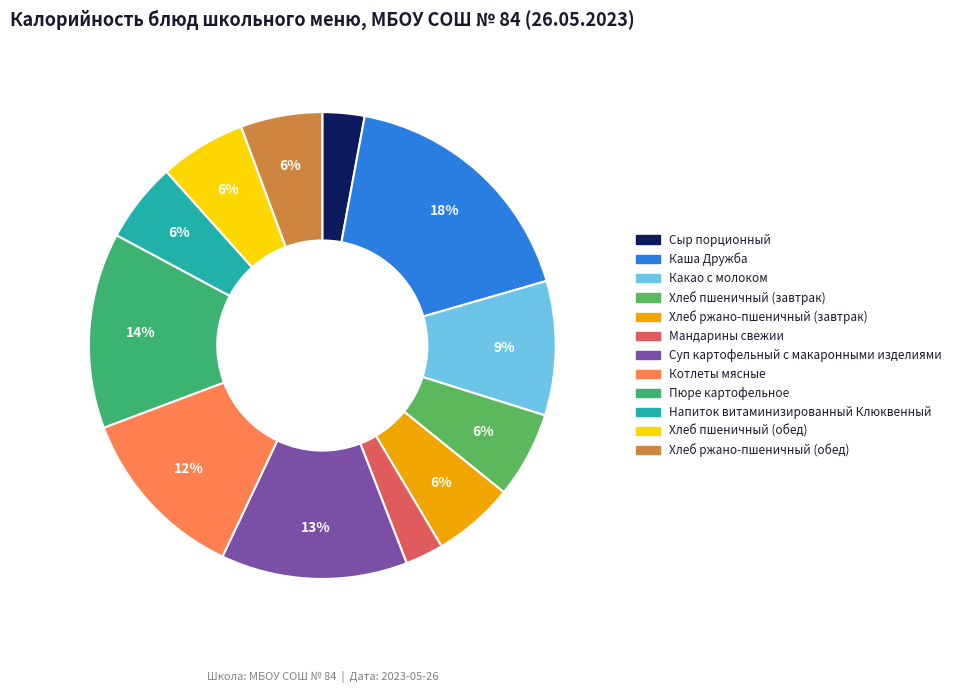

Is it true that Хлеб ржано-пшеничный (завтрак) is 1% of the pie?

False